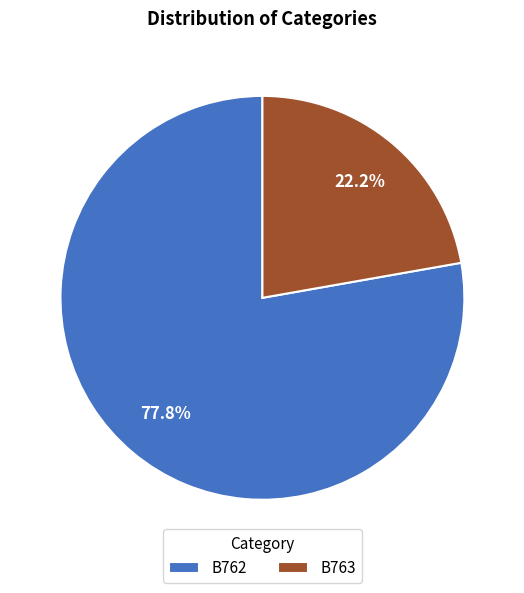

To the nearest percent, what is the difference between the largest and smallest slice percentages?

56%